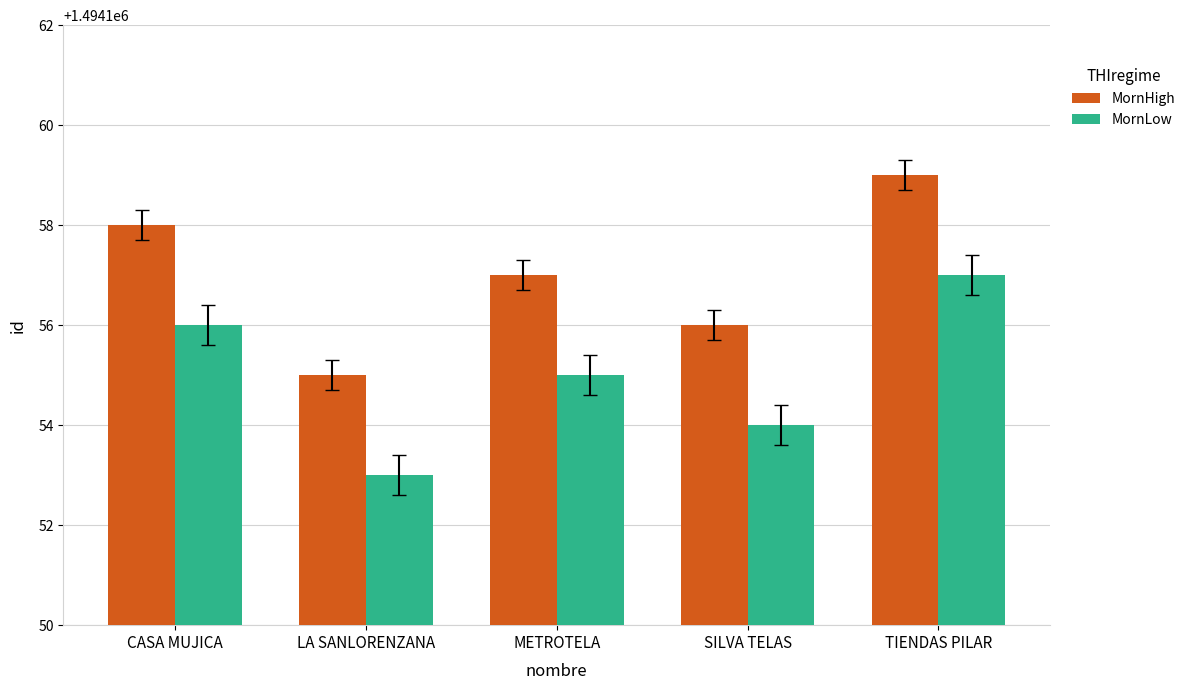

Are the bars horizontal?

No